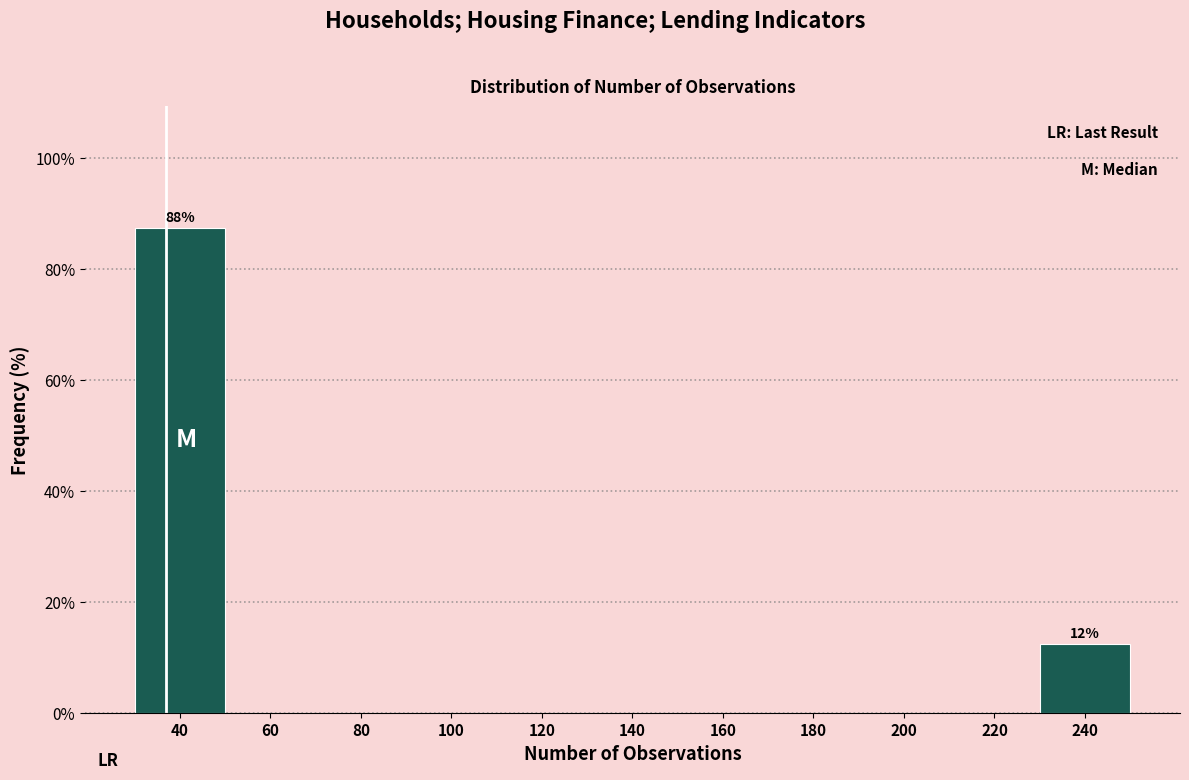

Reading right to left, extract all data points from this chart.

240=12.5	220=0.0	200=0.0	180=0.0	160=0.0	140=0.0	120=0.0	100=0.0	80=0.0	60=0.0	40=87.5